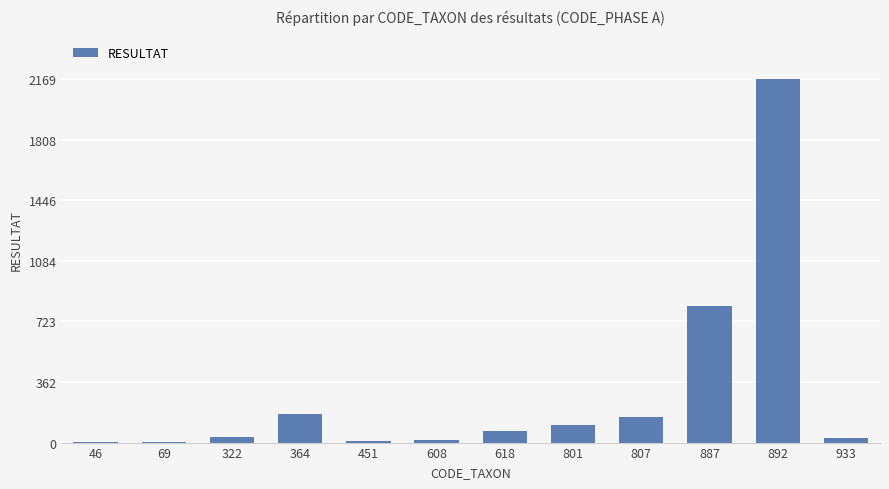

Which category has the highest value across all series?

892